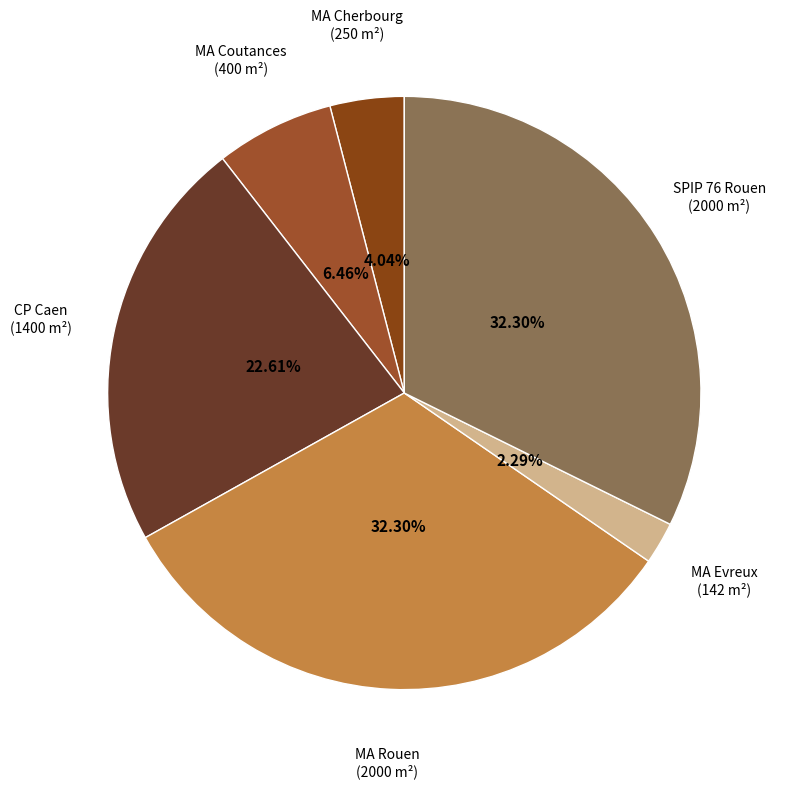

Approximately how many times larger is the value at MA Cherbourg (250 m²) compared to MA Coutances (400 m²)?

0.6